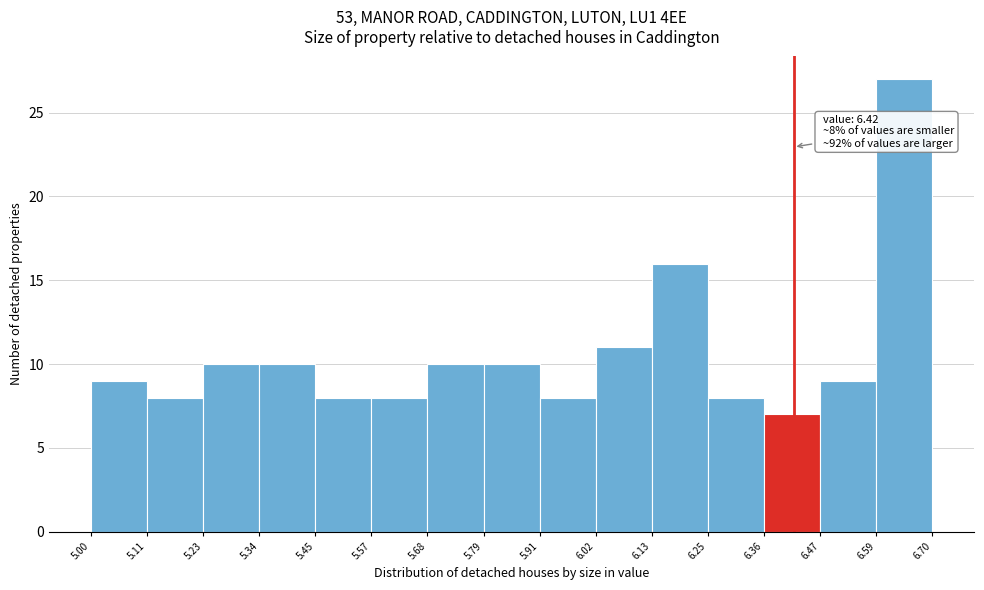

Which range on the x-axis has the tallest bar?

6.59 to 6.70